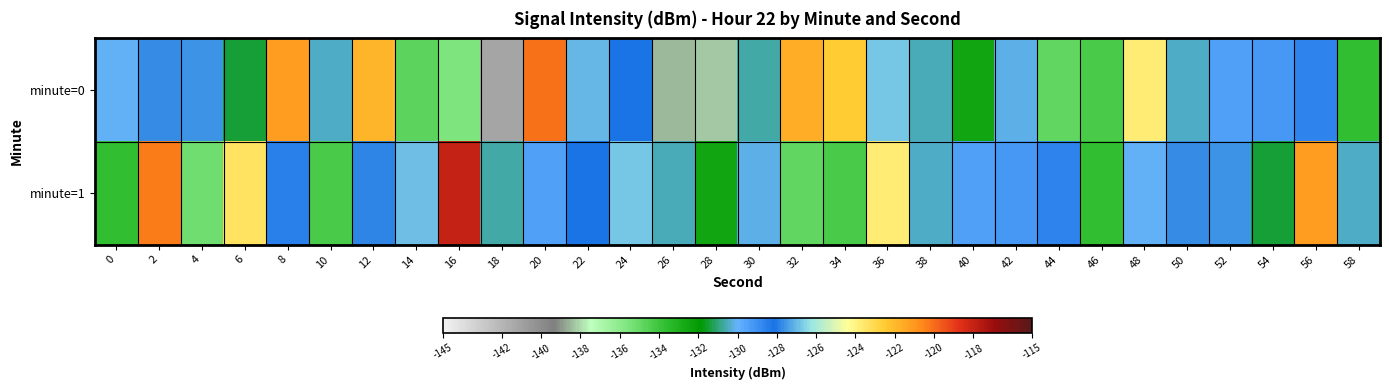

What is the minimum value shown in the chart?

-141.2